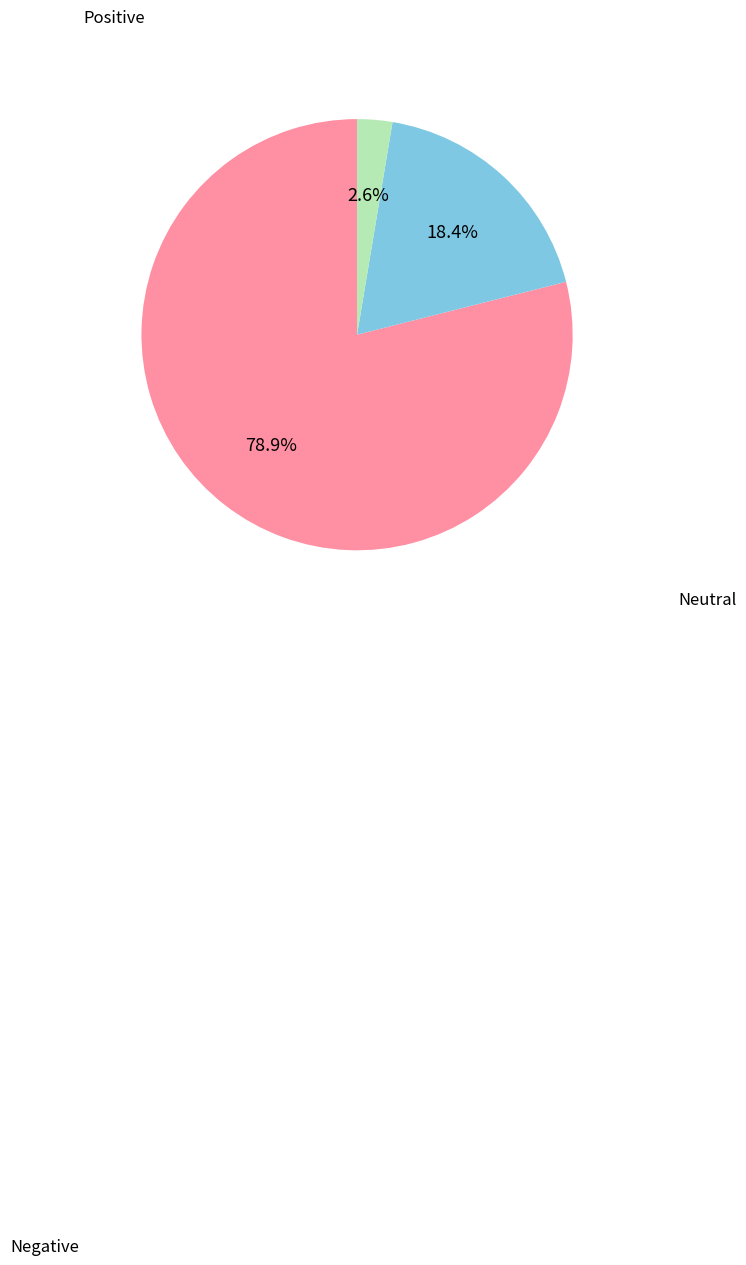

Is there a majority slice in this chart?

Yes